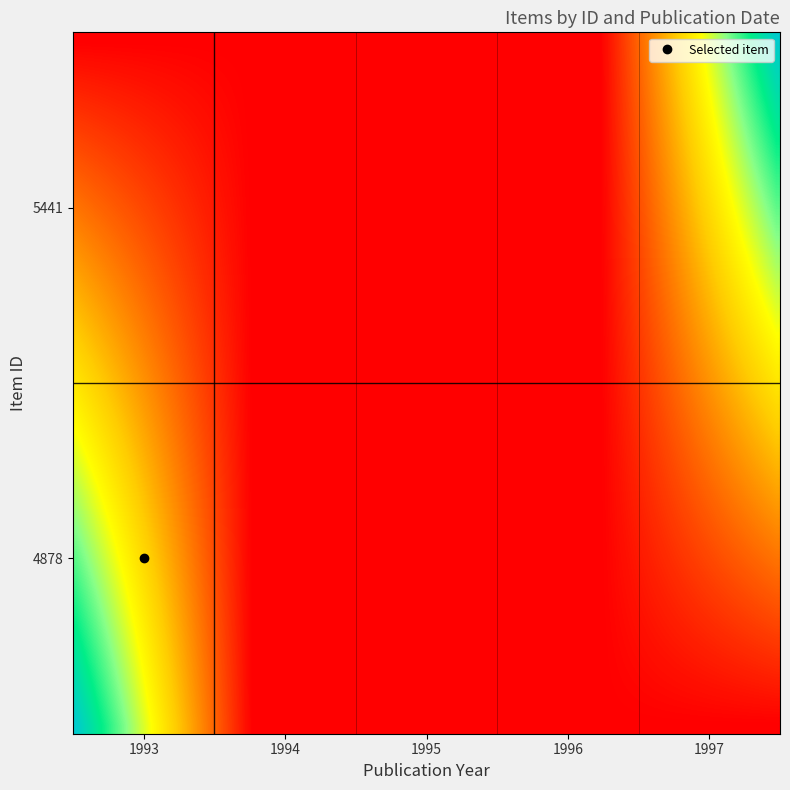

What is the greatest value displayed?

1